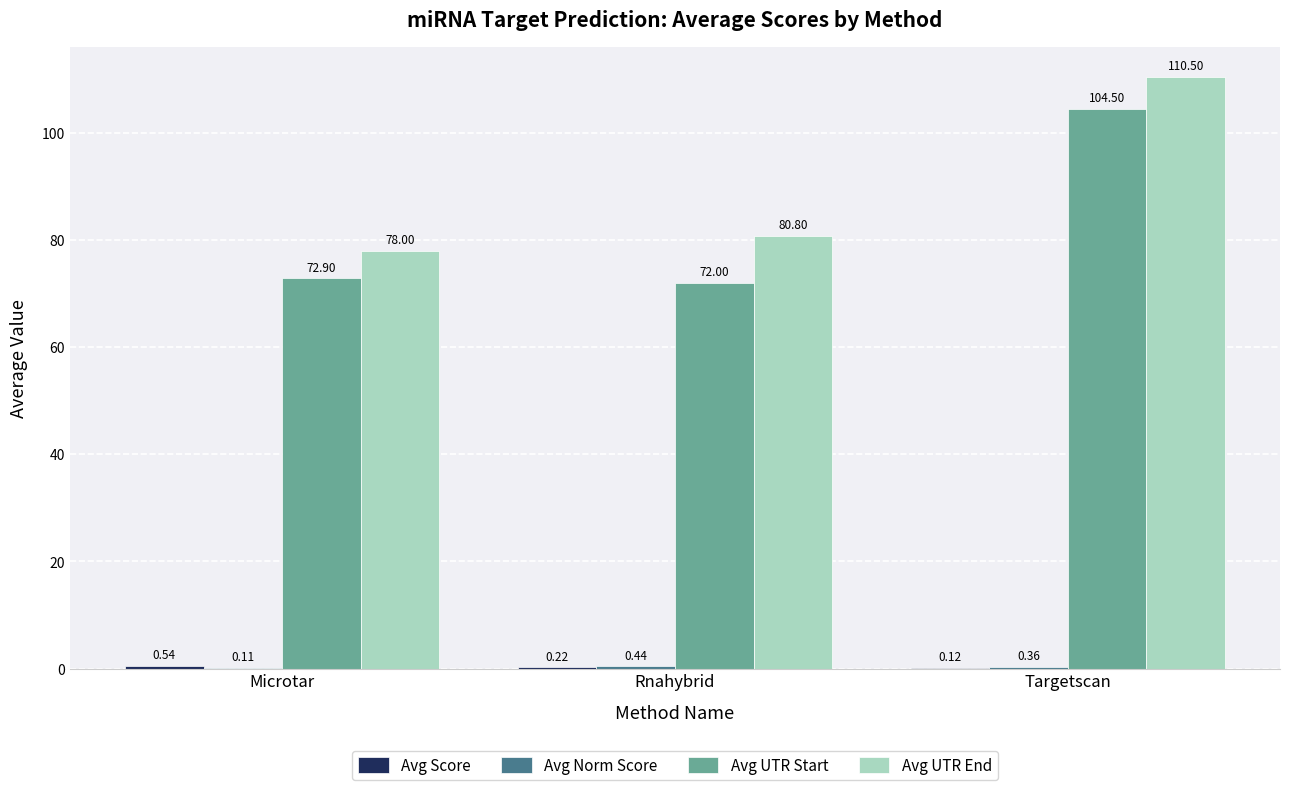

At which category is the sum across all series the highest?

Targetscan